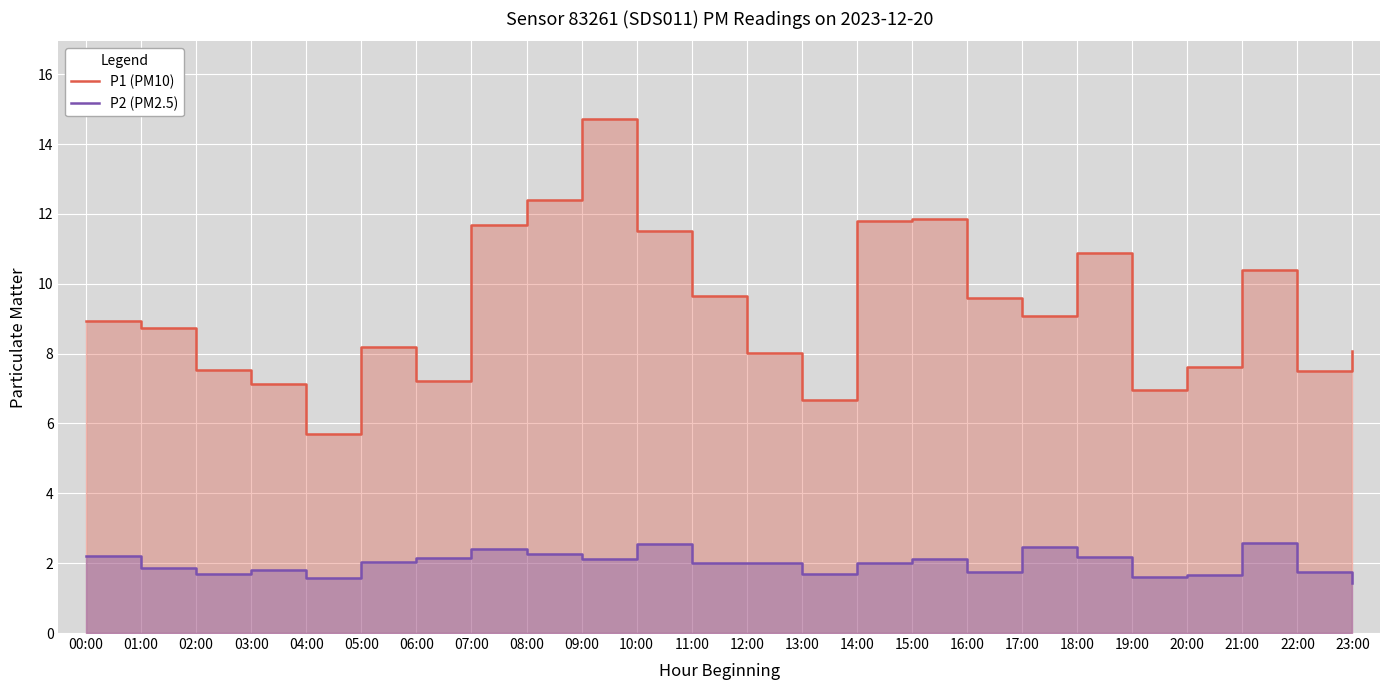

Which series has the largest range (max minus min)?

P1 (PM10)